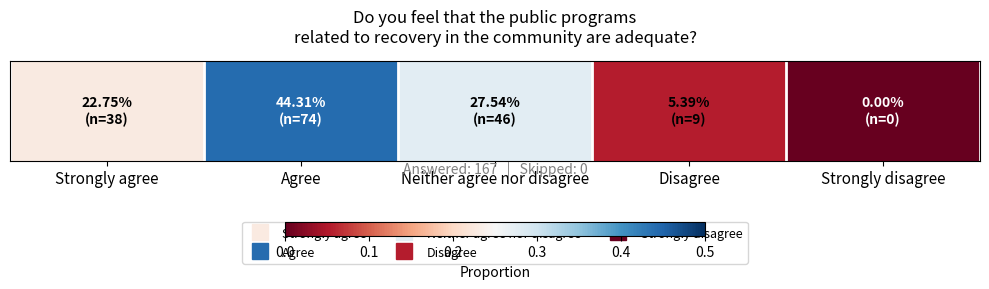

What is the sum of the values at Disagree and Strongly disagree?

0.1